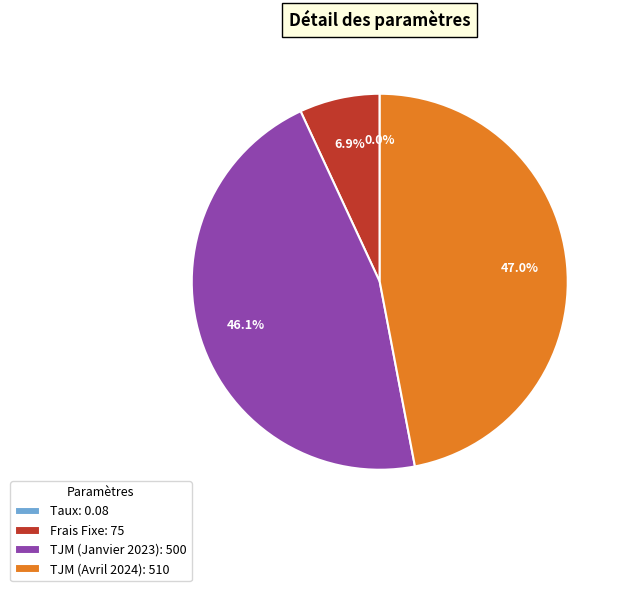

The TJM (Janvier 2023) slice represents 46% of the pie. True or false?

True